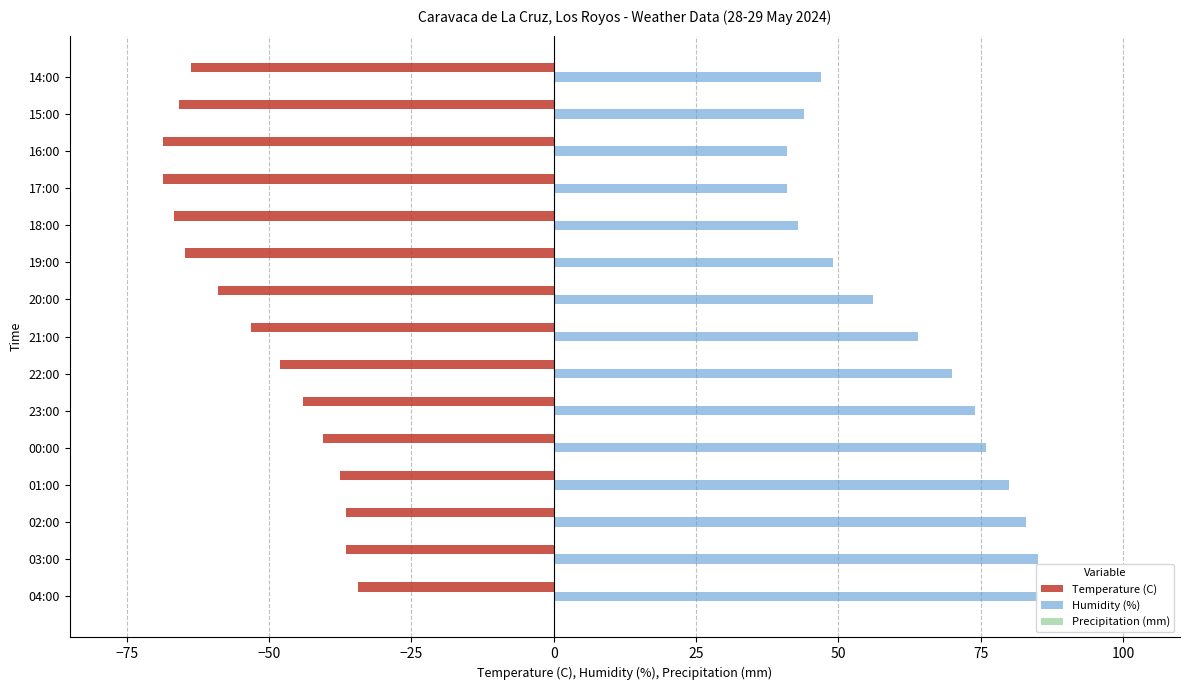

What are all the series names shown in the legend?

Temperature (C), Humidity (%), Precipitation (mm)